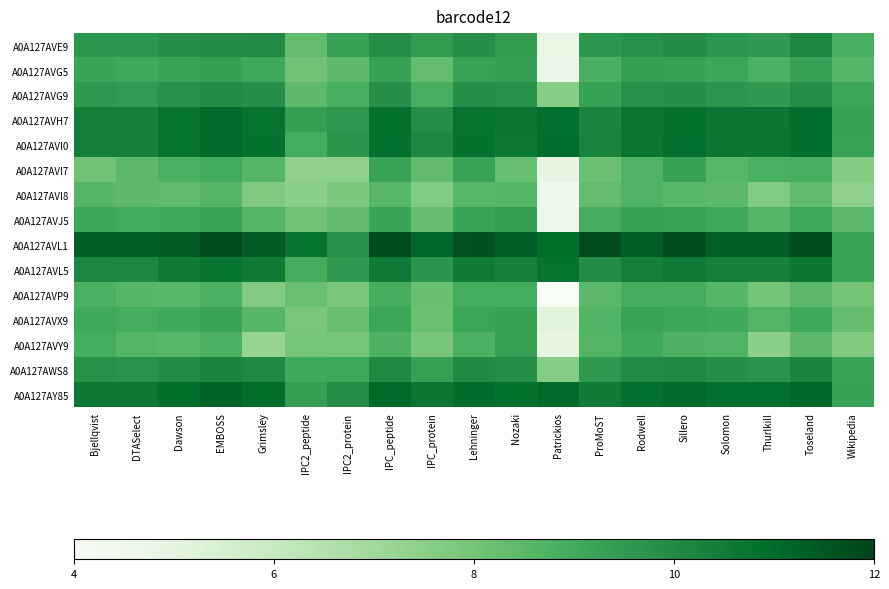

At which category is the sum across all series the highest?

EMBOSS